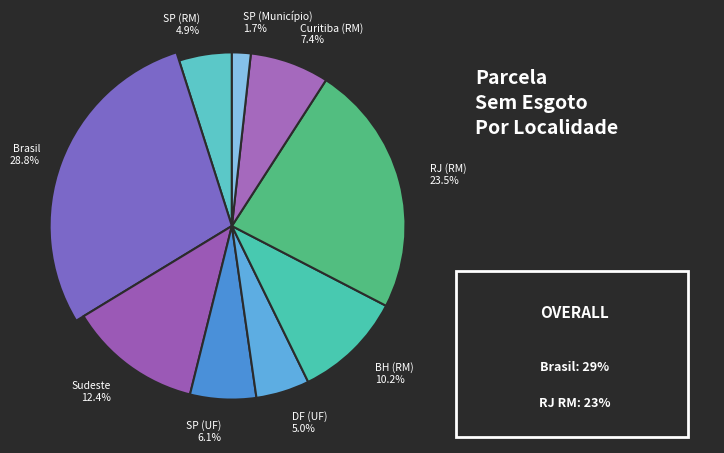

Does Belo Horizonte (Região Metropolitana) represent more than half of the total?

No